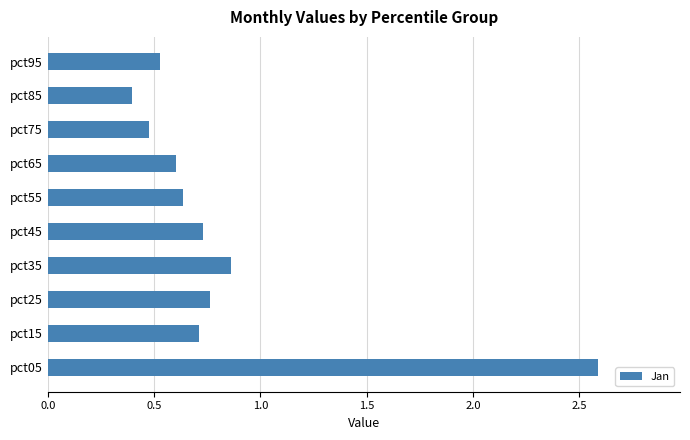

What is the difference between the maximum and minimum values?

2.2